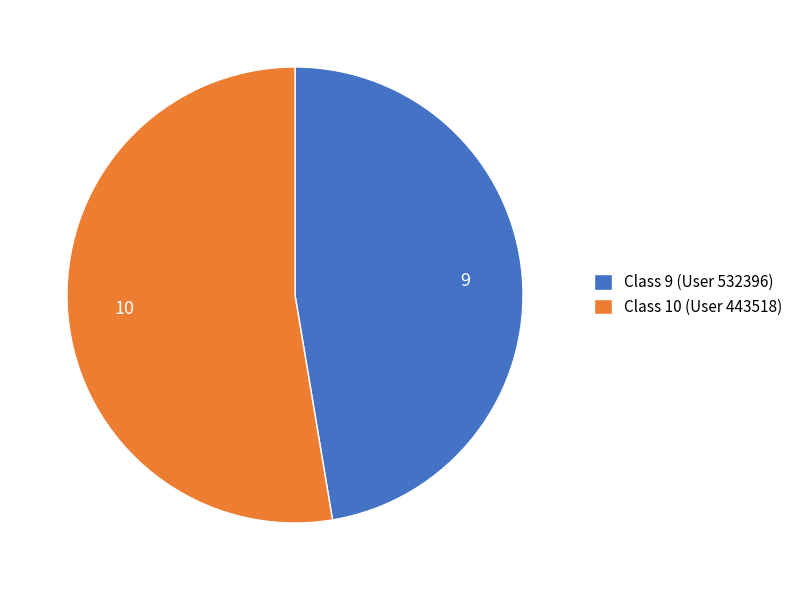

Rank the categories by value from highest to lowest.

Class 10 (User 443518), Class 9 (User 532396)